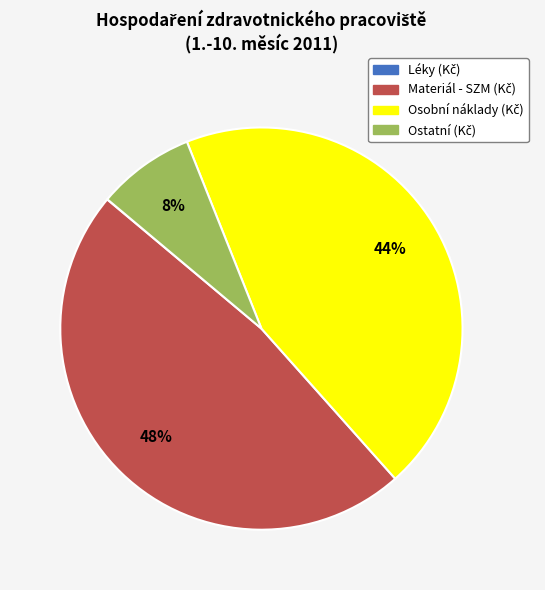

Is there any slice that represents more than half of the pie?

No